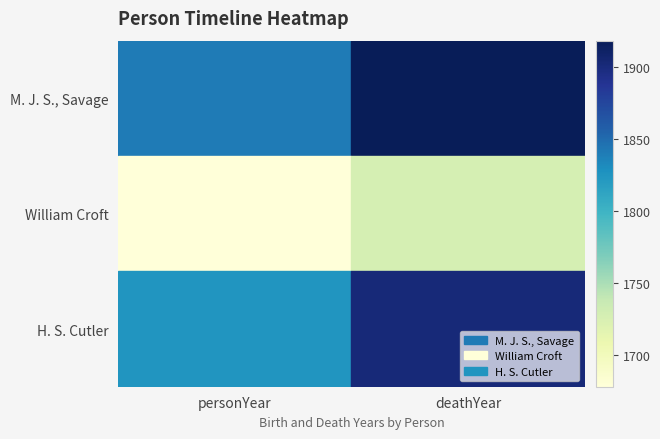

At how many categories does at least one series exceed 1747?

2